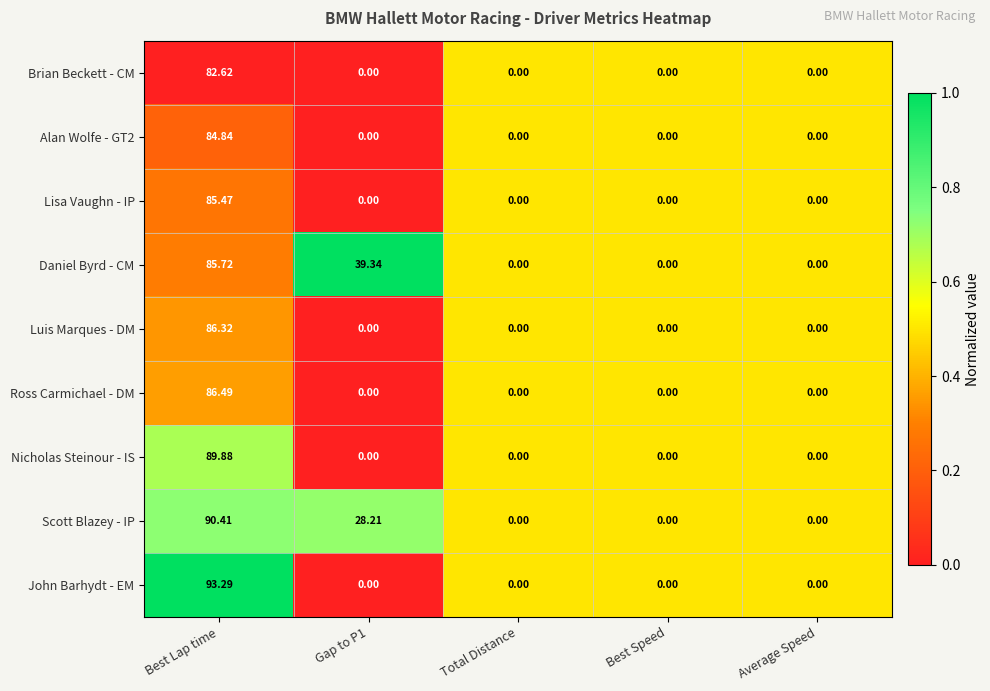

Which series has the largest range (max minus min)?

John Barhydt - EM